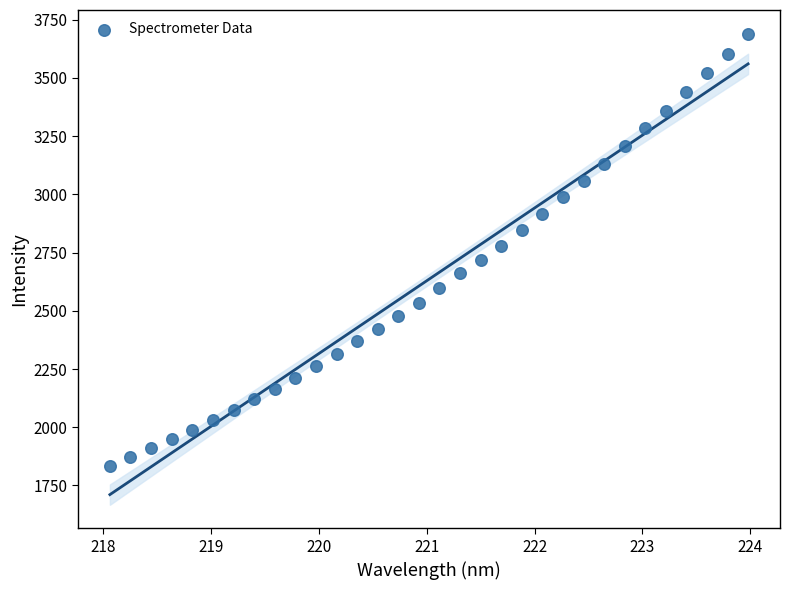

What is the range of Y values (max minus min)?

1855.8